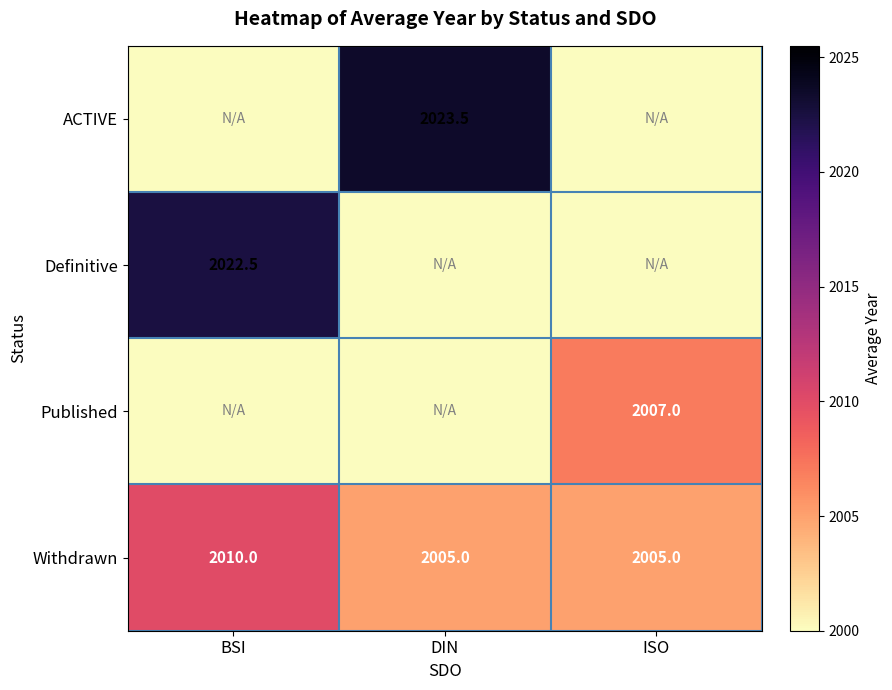

How many Withdrawn values are between 2005 and 2010?

3